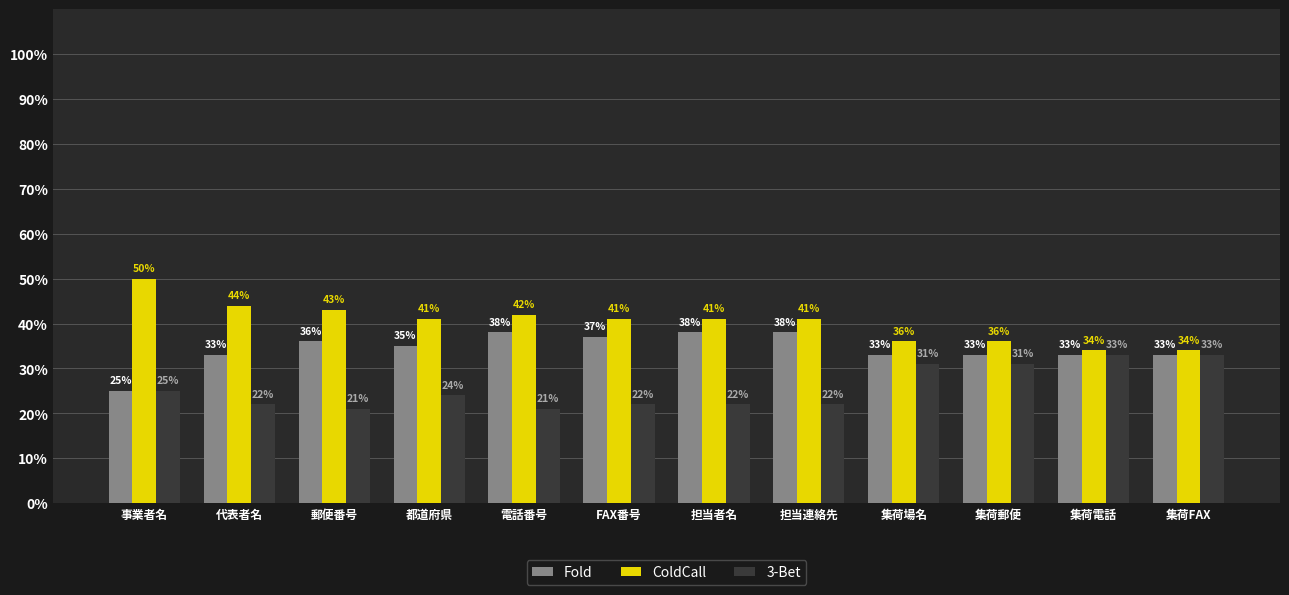

At how many categories does at least one series exceed 32?

12